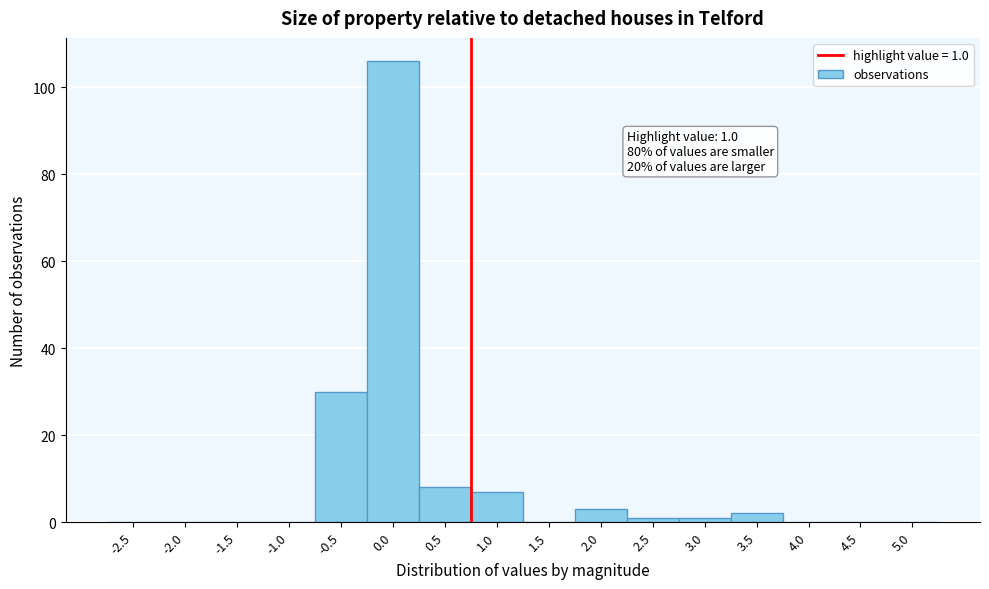

Reading left to right, extract all data points from this chart.

-2.5=0	-2.0=0	-1.5=0	-1.0=0	-0.5=30	0.0=106	0.5=8	1.0=7	1.5=0	2.0=3	2.5=1	3.0=1	3.5=2	4.0=0	4.5=0	5.0=0